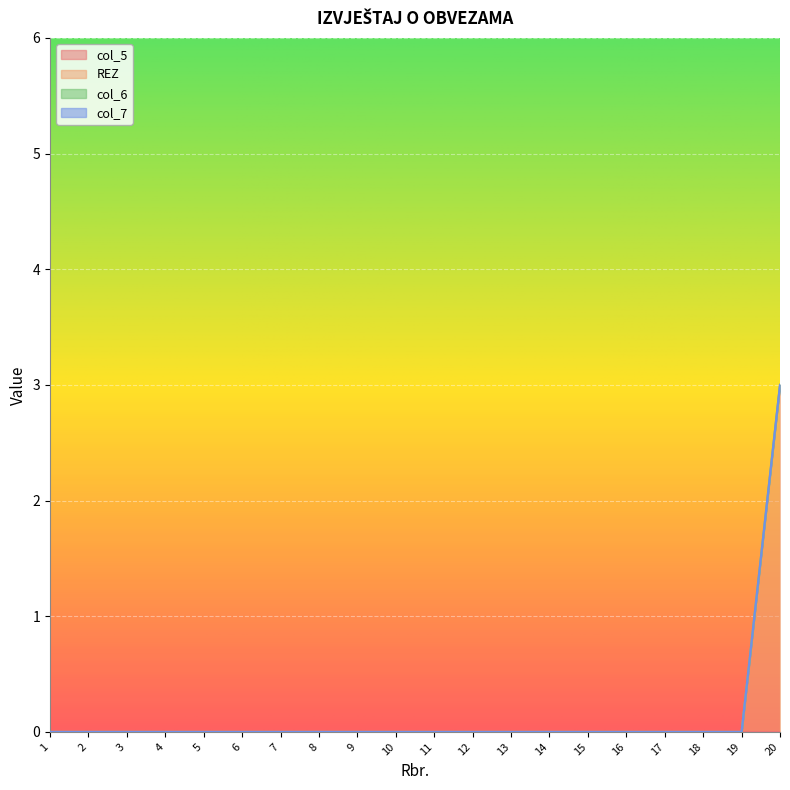

Between 3 and 18, which series saw the biggest shift?

col_5